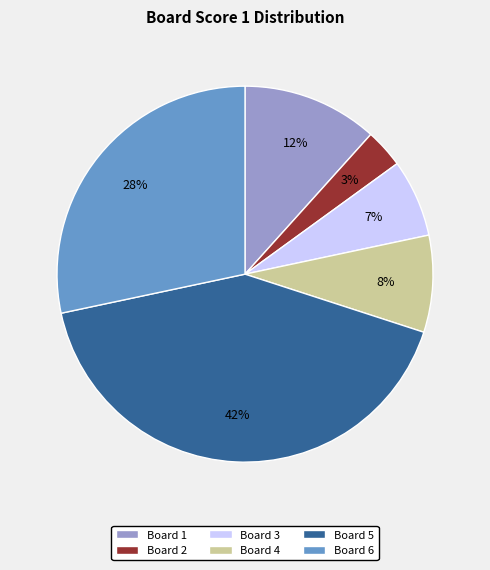

Which has a higher value, Board 3 or Board 1?

Board 1